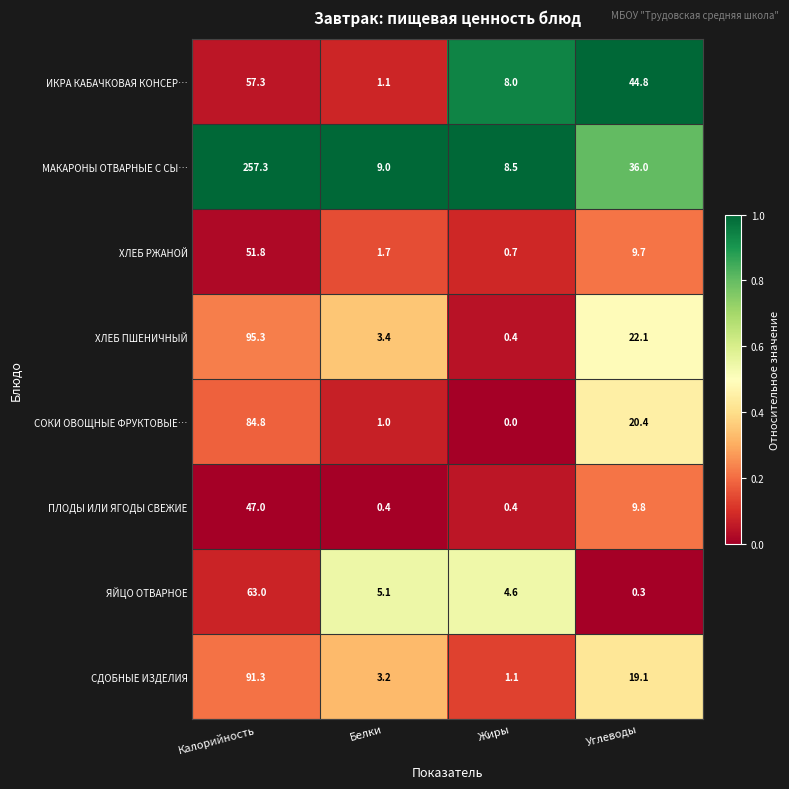

What is the total value across all series at Углеводы?

162.2